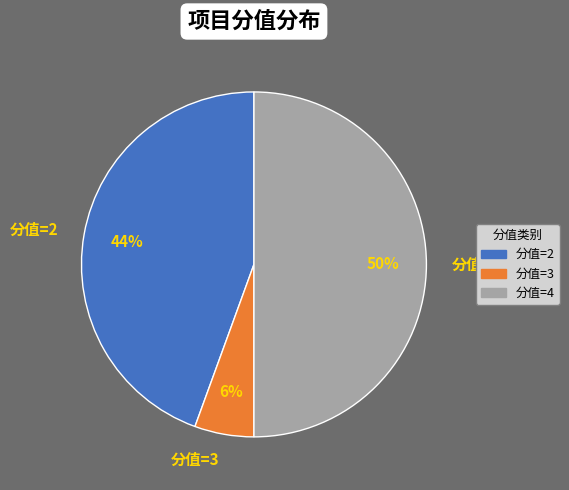

How many slices are in this pie chart?

3